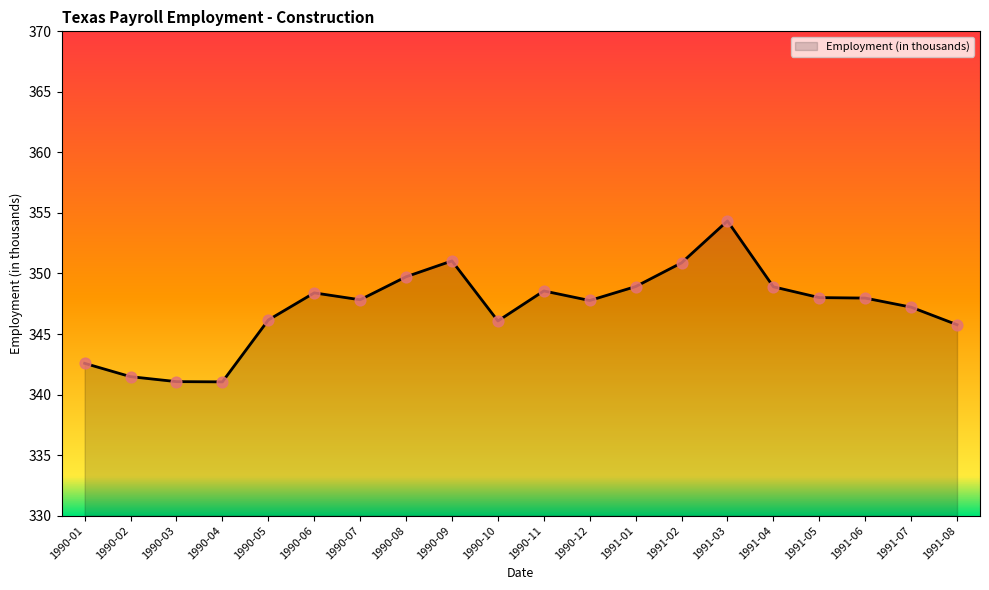

What is the ratio of the value at 1990-07 to the value at 1991-04?

1.0